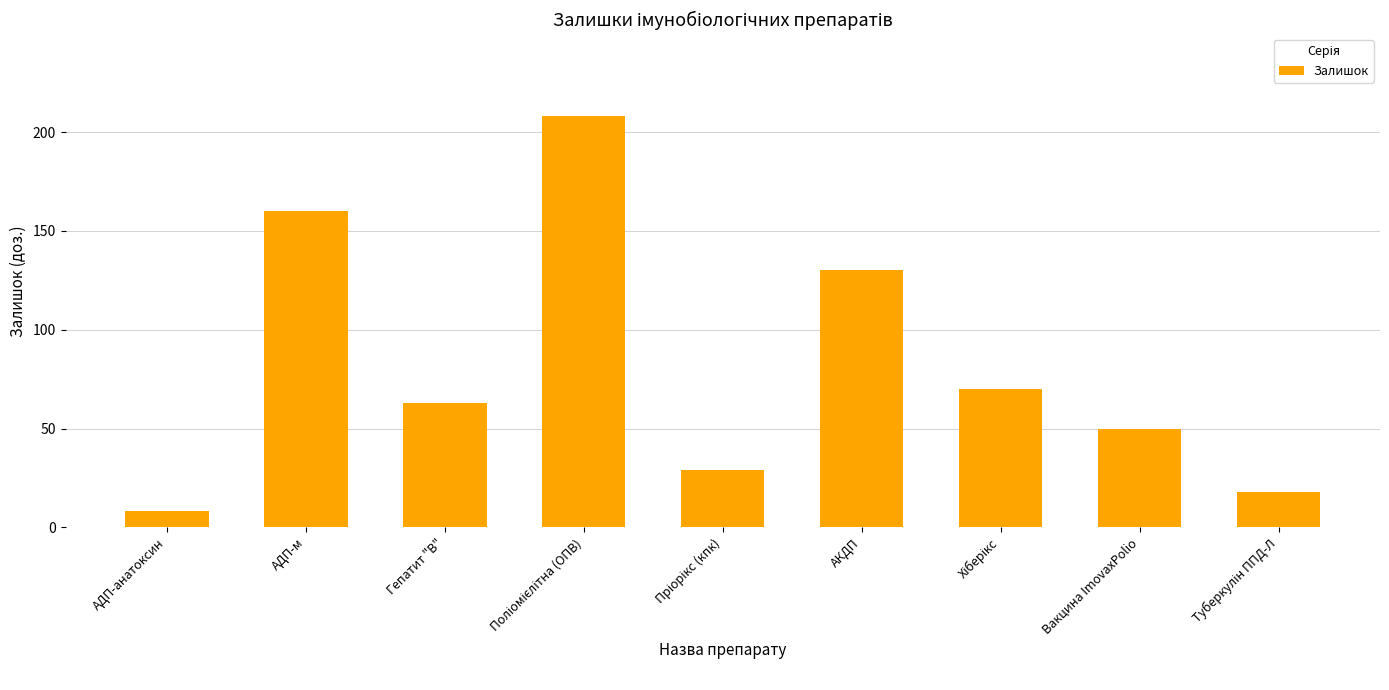

What is the maximum value shown in the chart?

208